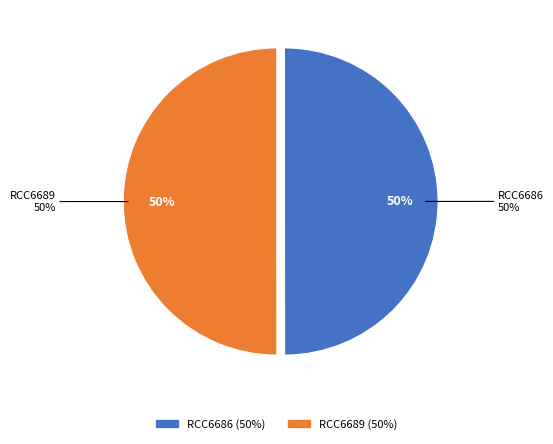

How many slices are in this pie chart?

2